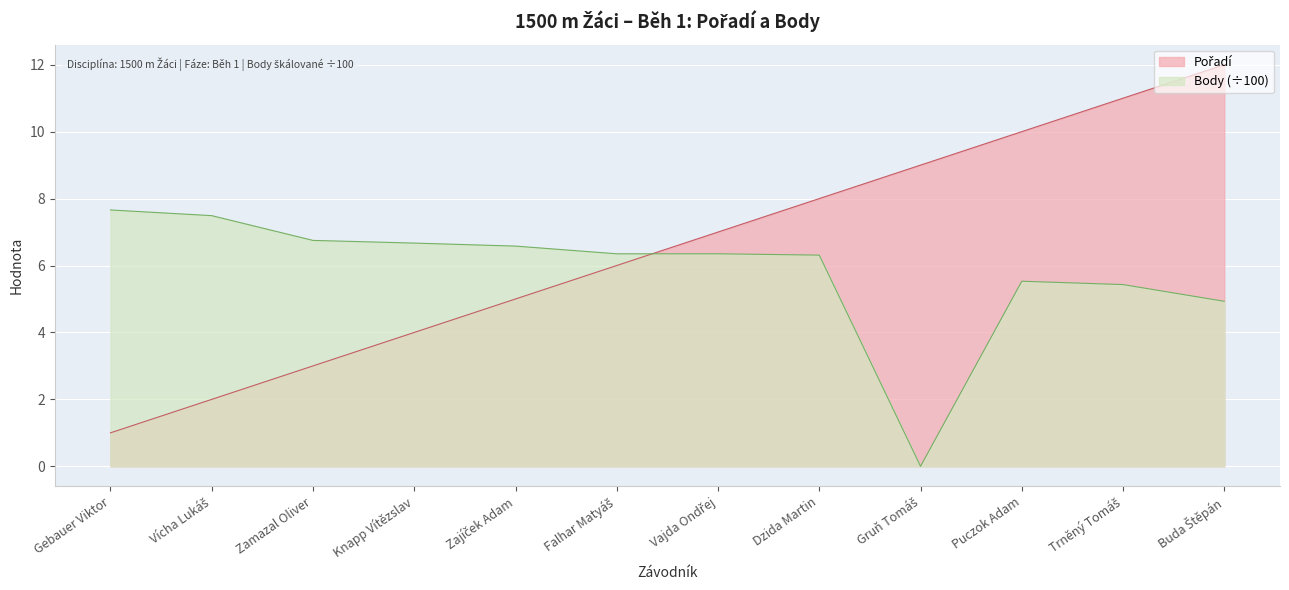

What is the total value across all series at Puczok Adam?

15.5